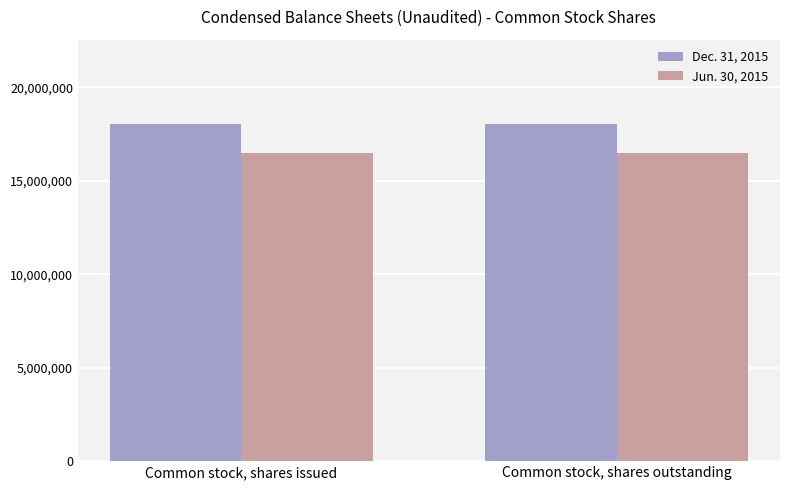

Which series has the largest total across all categories?

Dec. 31, 2015